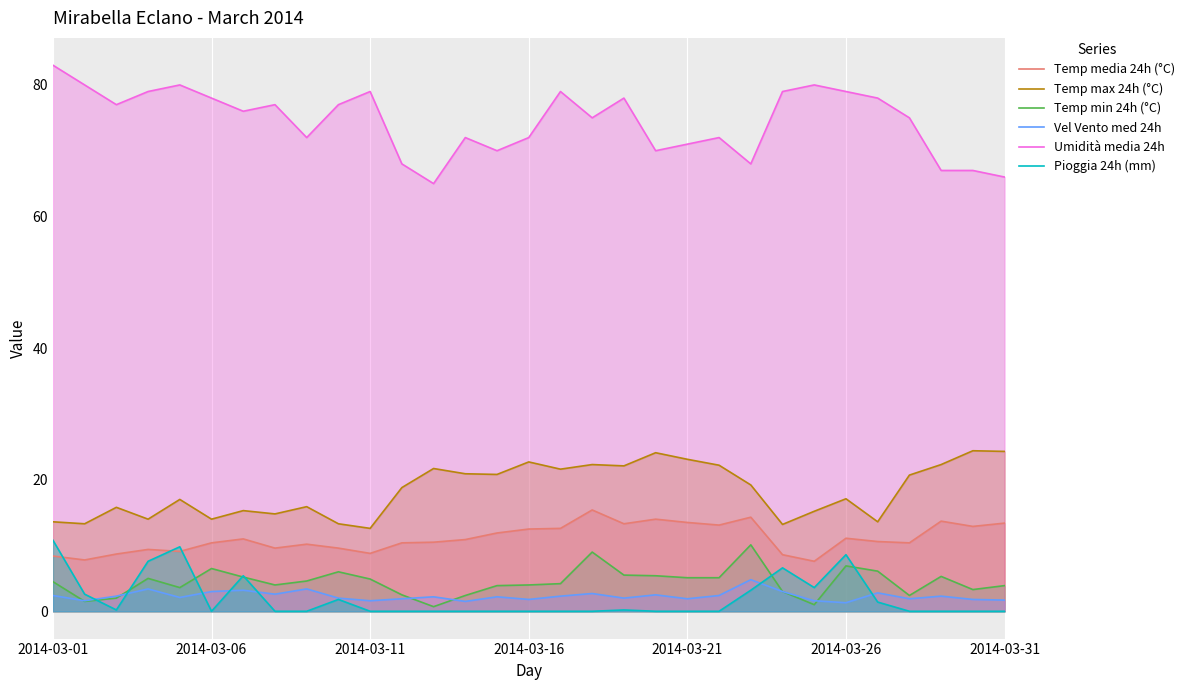

What is the value of the Temp min 24h (°C) point at the 25th from the left?

1.0